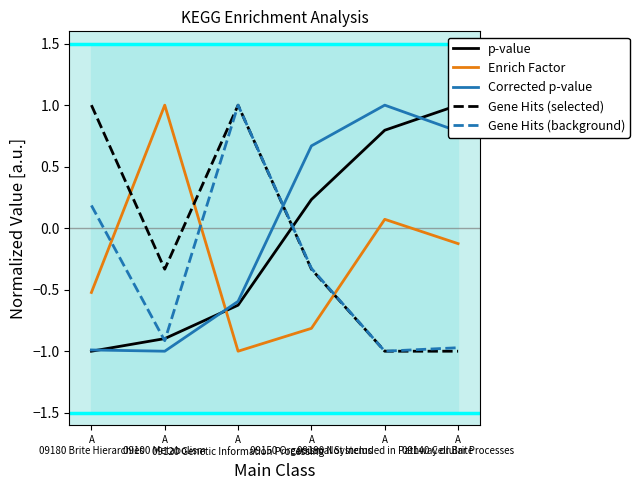

What position from the left is A
09140 Cellular Processes?

6